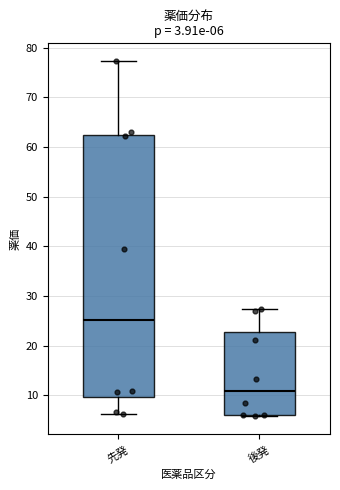

Which box has the lowest median line?

後発